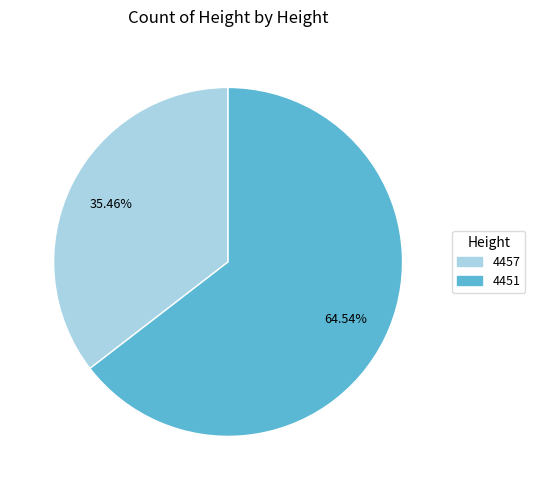

Rank the categories by value from lowest to highest.

4457, 4451